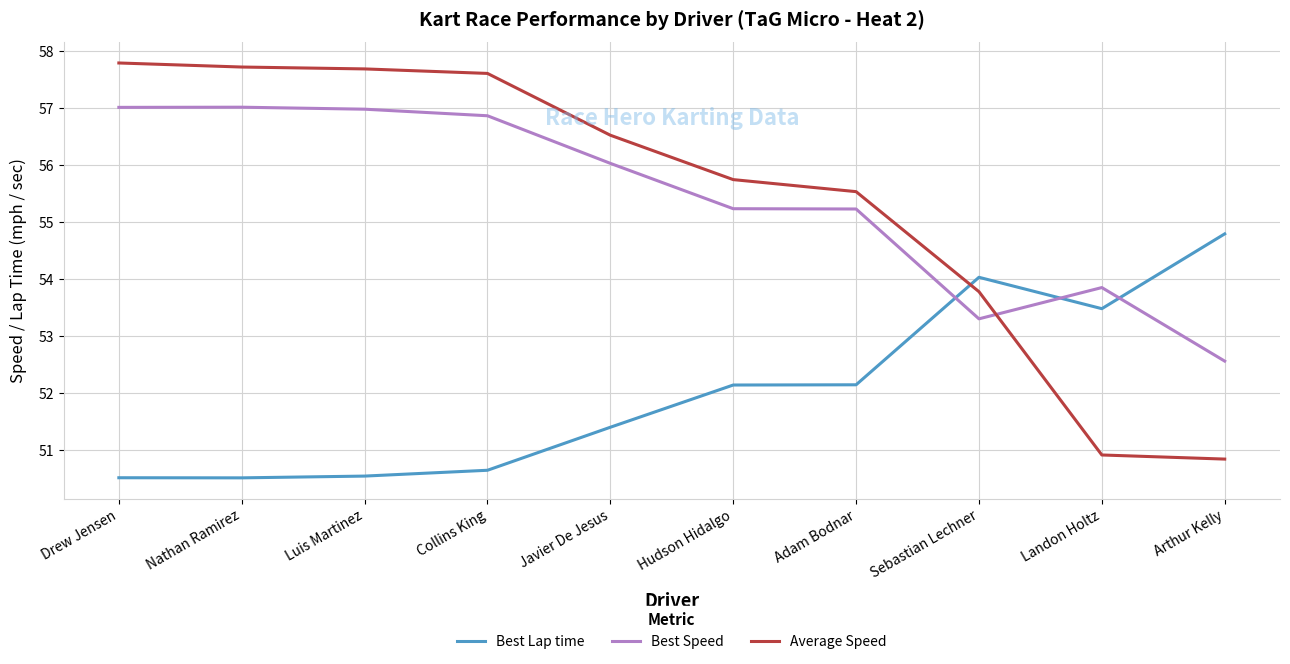

Where is Average Speed nearest to the value 54?

Sebastian Lechner